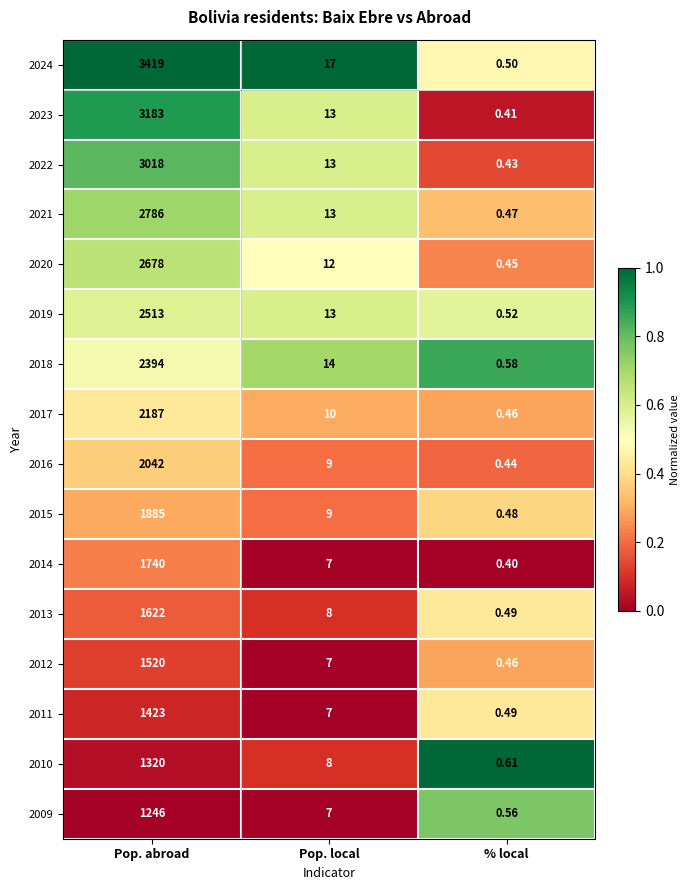

Which category has the highest value in the 2022 series?

Pop. abroad